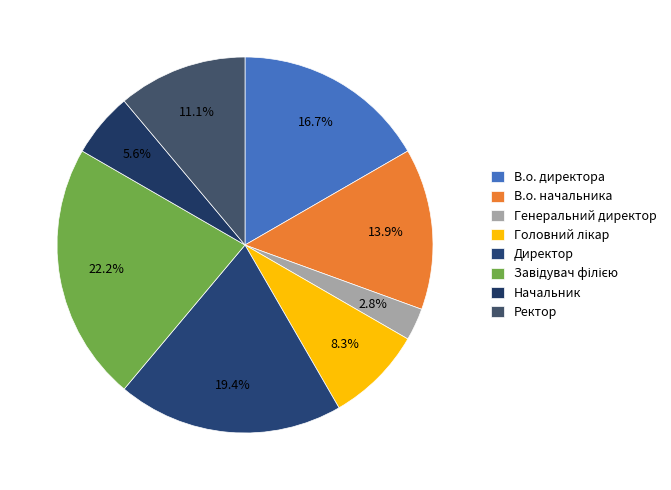

Is there any slice that represents more than half of the pie?

No